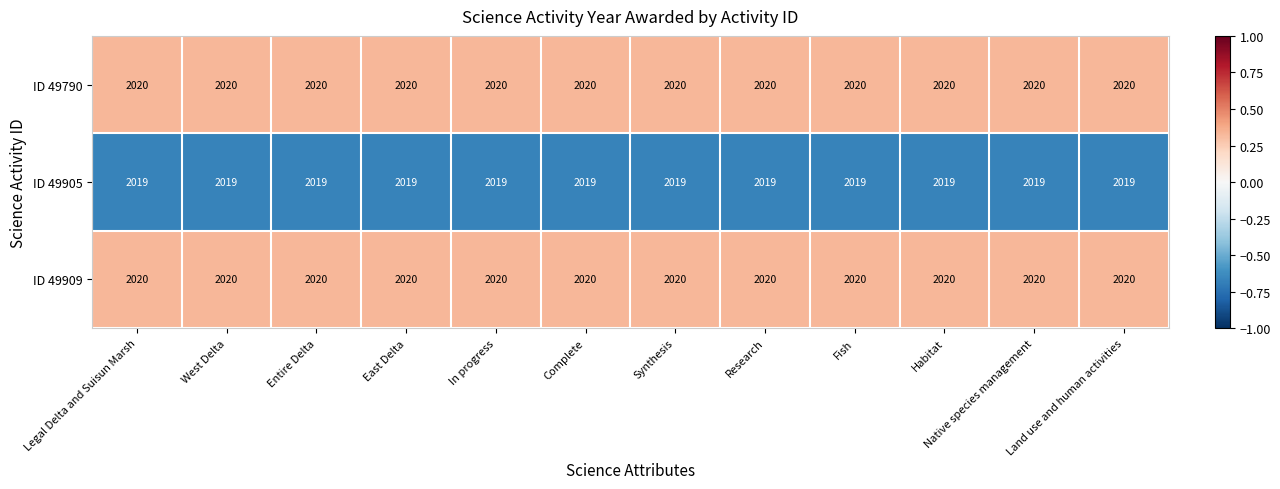

What is the total value across all series at In progress?

6059